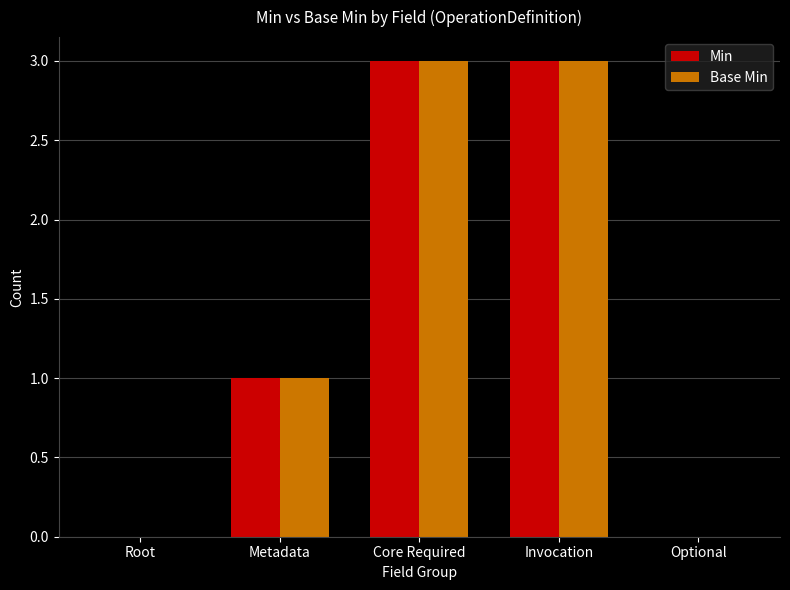

Count the number of categories in the chart.

5